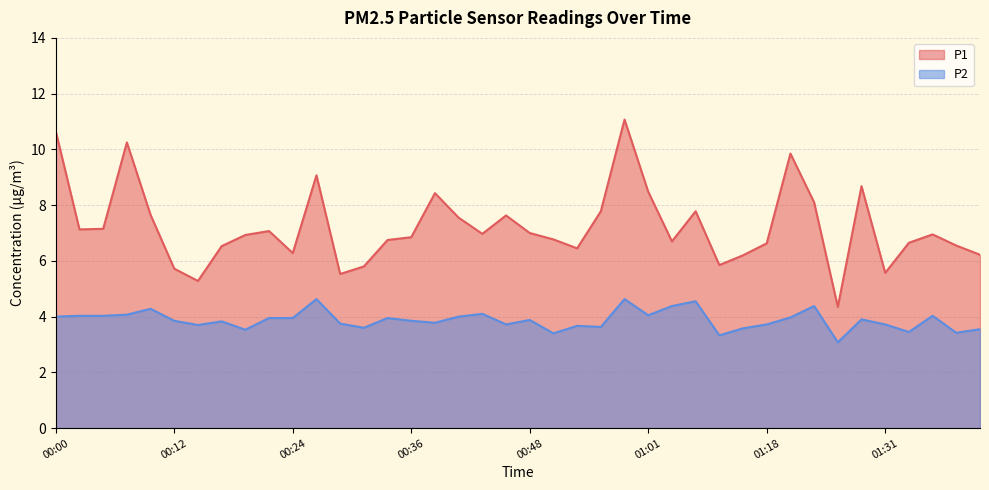

Rank the series by their maximum value, from highest to lowest.

P1, P2